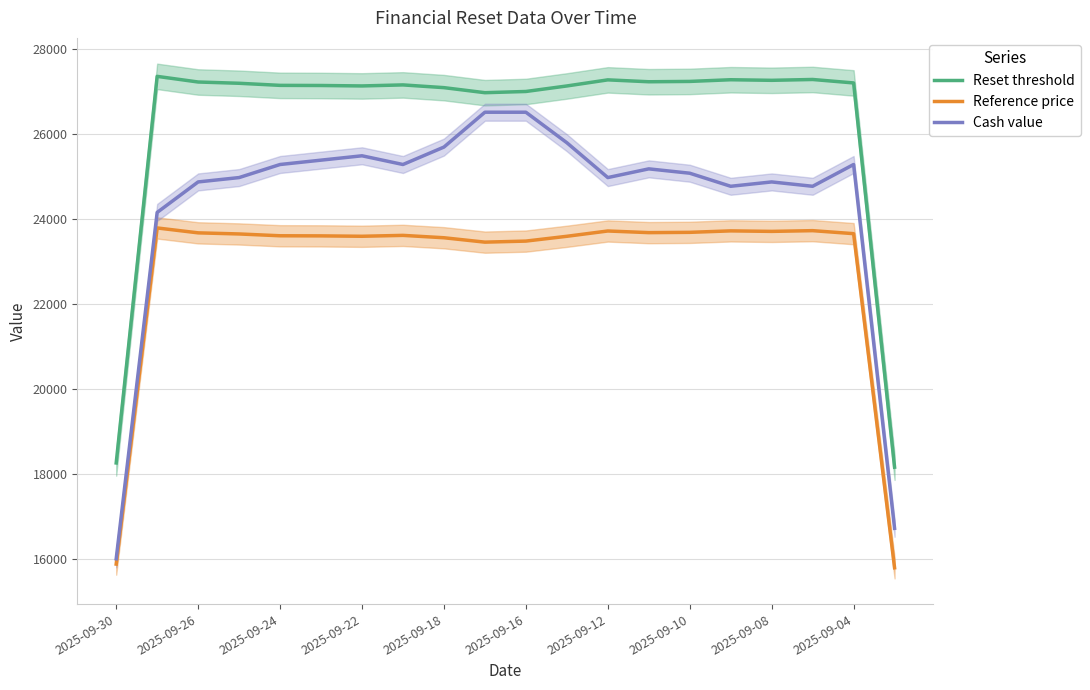

What is the maximum value for Reset threshold?

27356.7